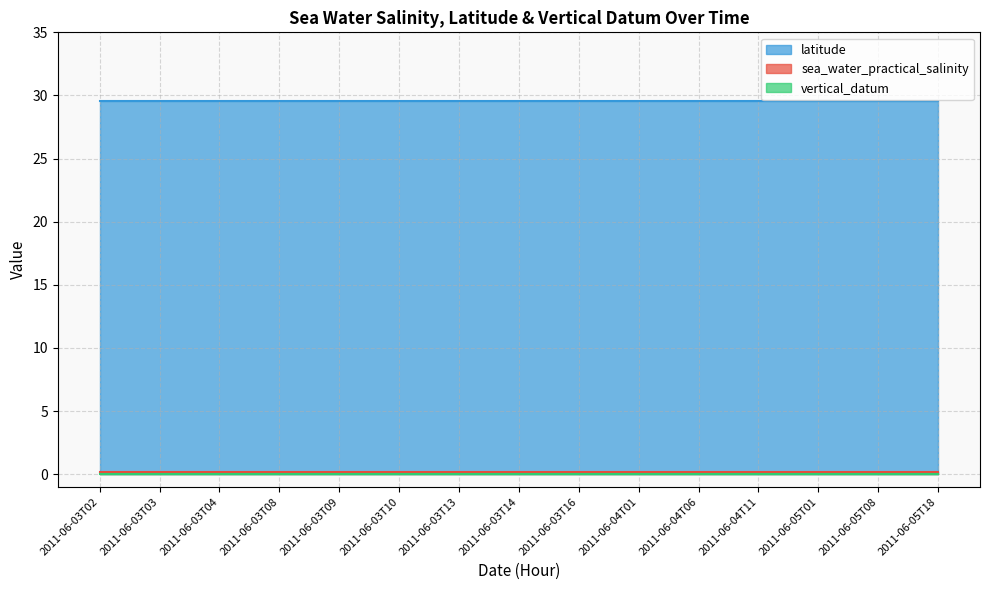

What are all the series names shown in the legend?

sea_water_practical_salinity, latitude, vertical_datum